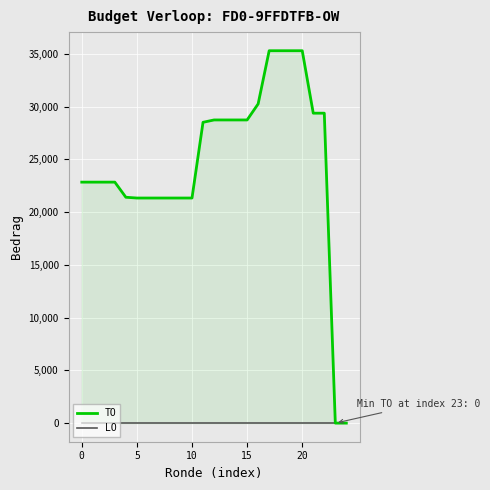

What are all the series names shown in the legend?

TO, LO